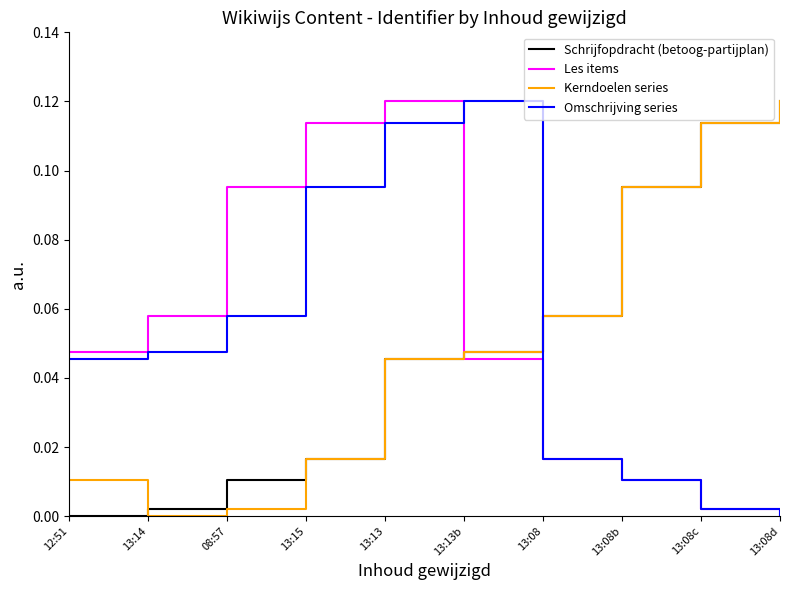

Which category has the highest value in the Les items series?

13:13